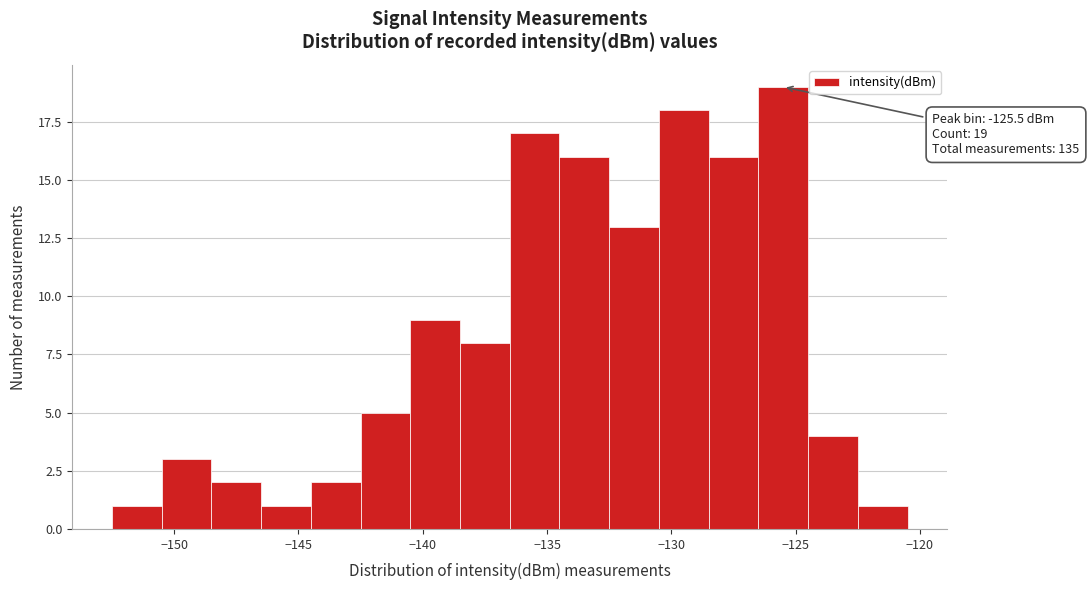

Which range on the x-axis has the tallest bar?

-126.5 to -124.5